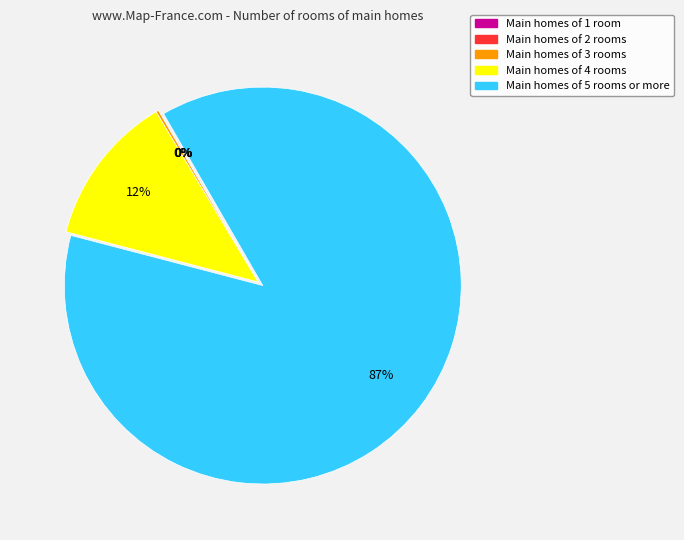

Which slice is the largest?

Main homes of 5 rooms or more